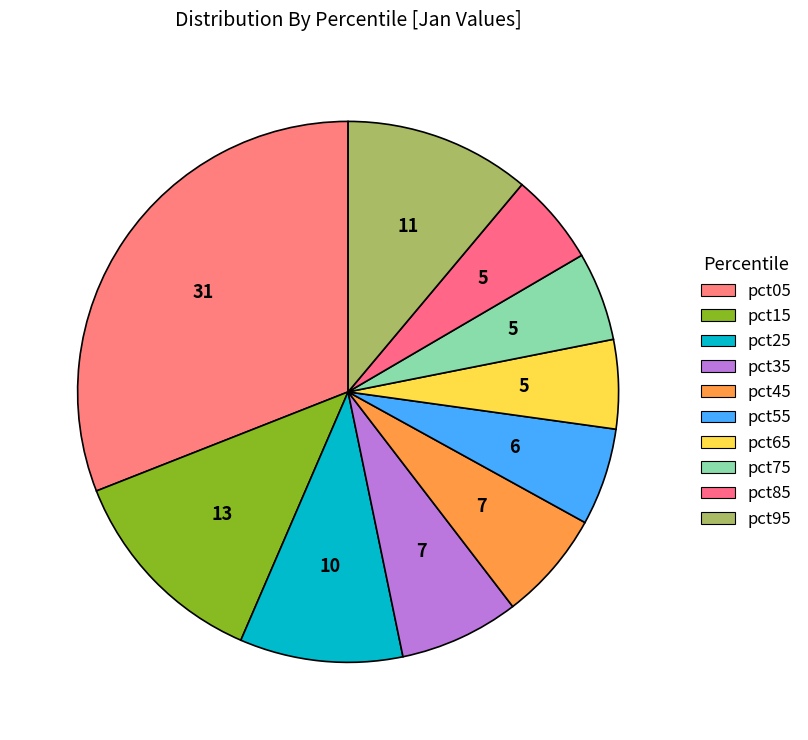

What is the largest slice in the pie chart?

pct05